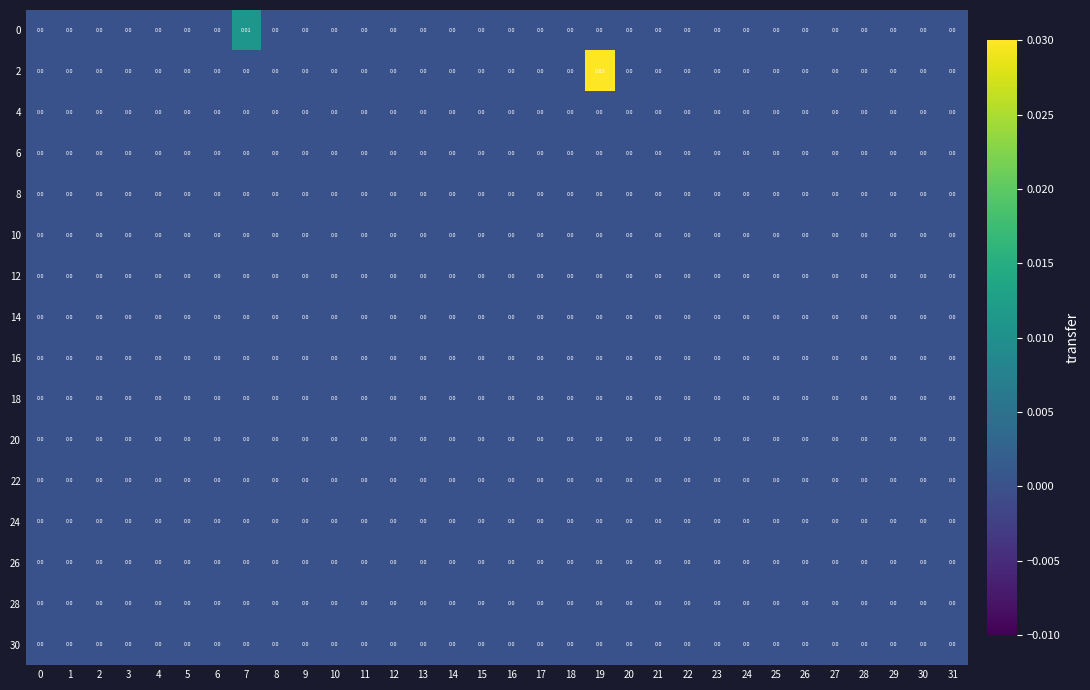

Count the number of categories in the chart.

32